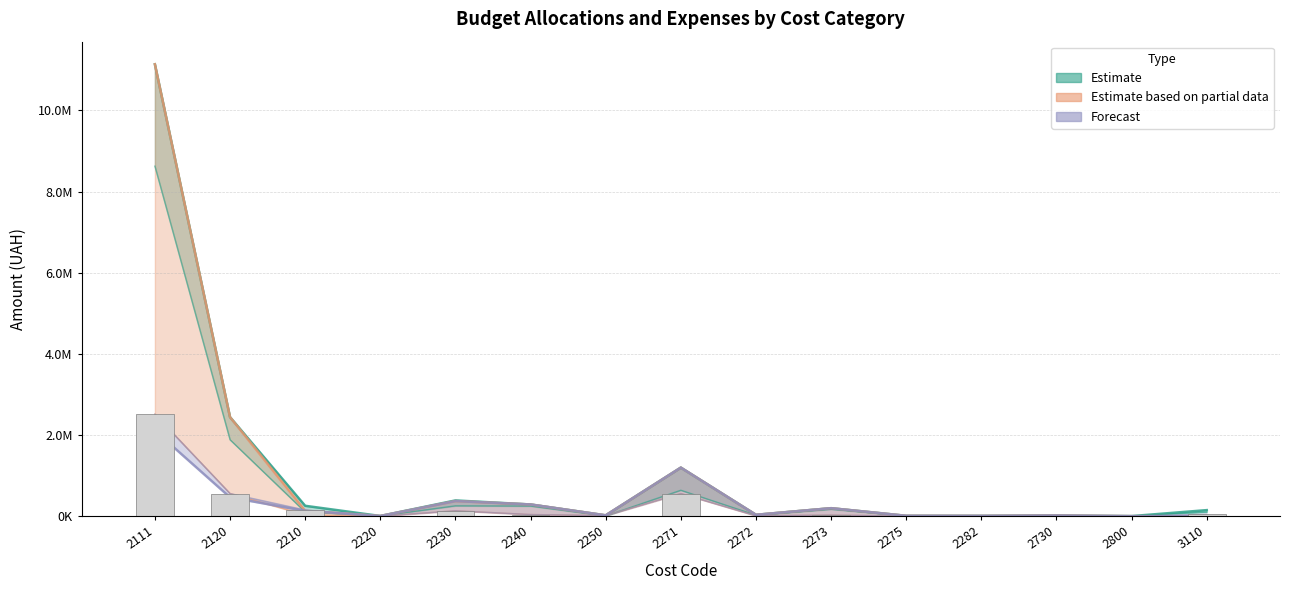

List the labels in order of value, largest first.

2111, 2271, 2120, 2210, 2230, 3110, 2240, 2273, 2250, 2272, 2275, 2730, 2282, 2220, 2800